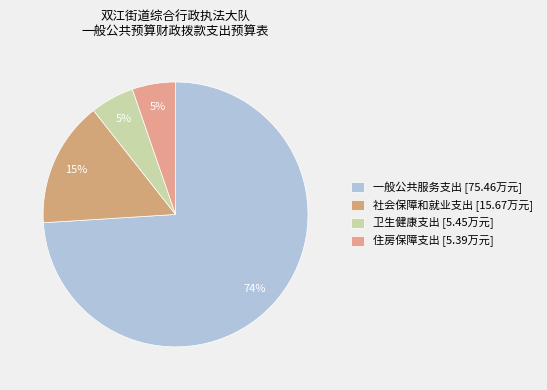

The 卫生健康支出 slice represents 13% of the pie. True or false?

False